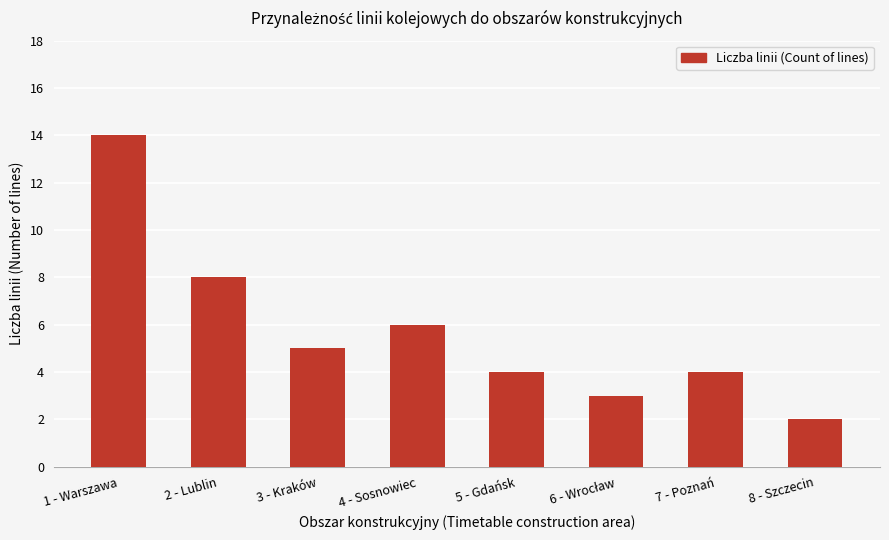

What is the greatest value displayed?

14